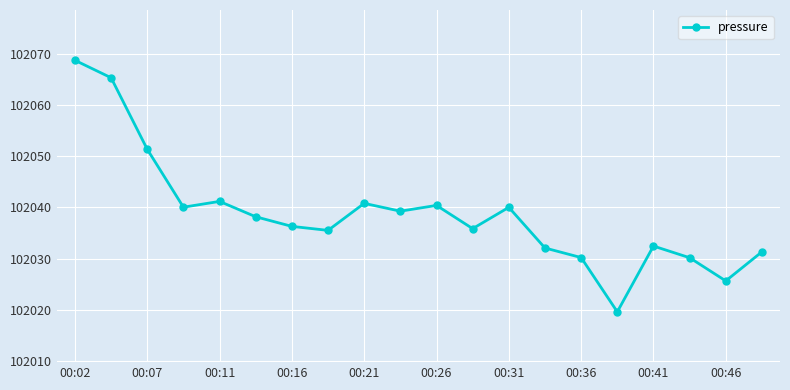

What is the maximum value shown in the chart?

102068.7